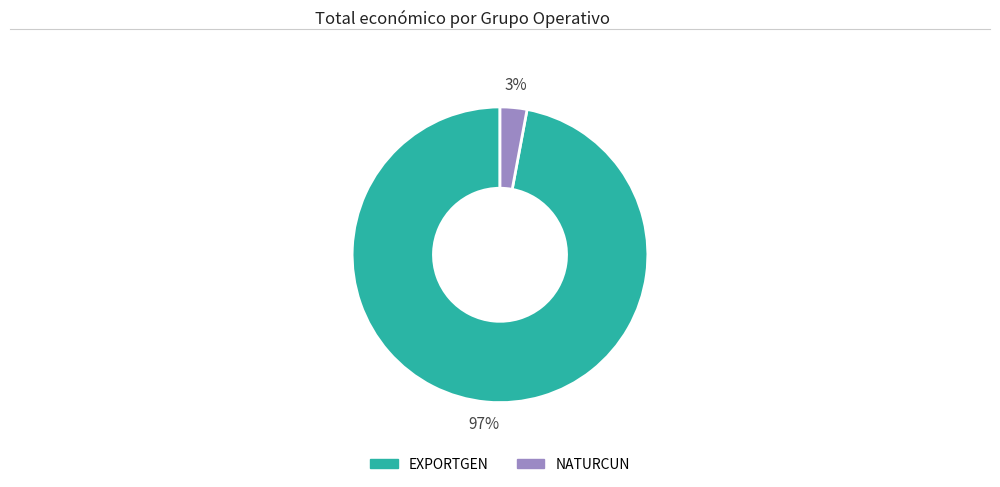

To the nearest percent, what portion does NATURCUN represent?

3%